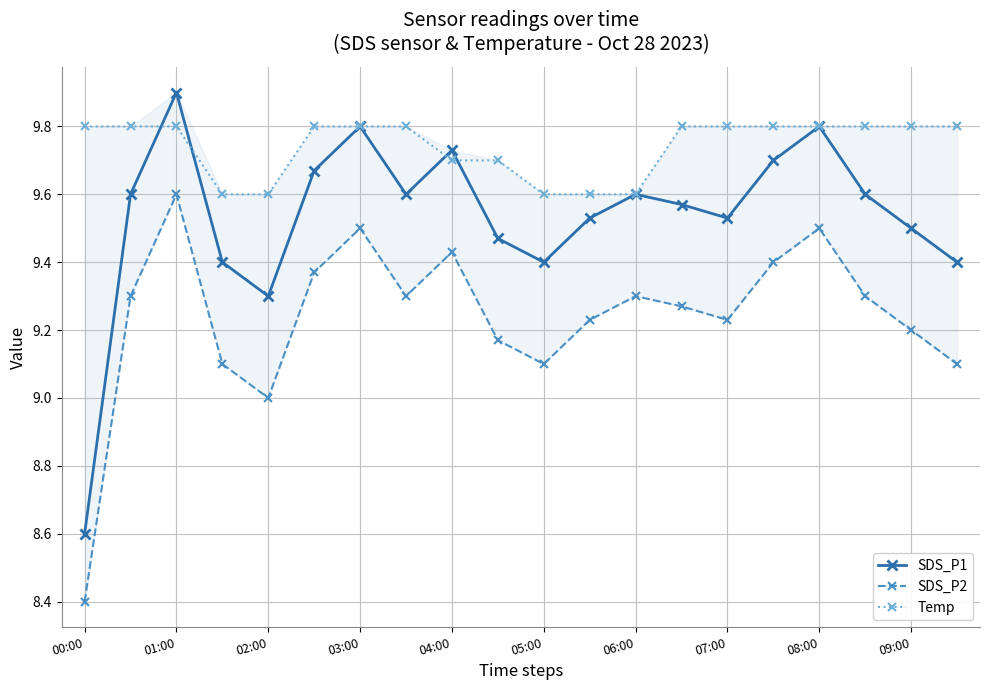

How many Temp values are between 9 and 10?

20